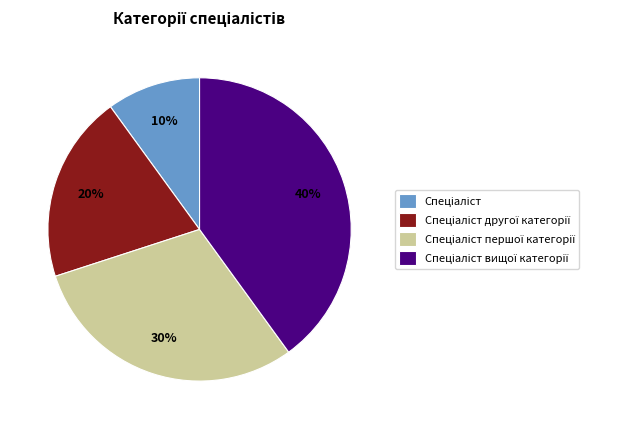

How many segments does this pie chart have?

4